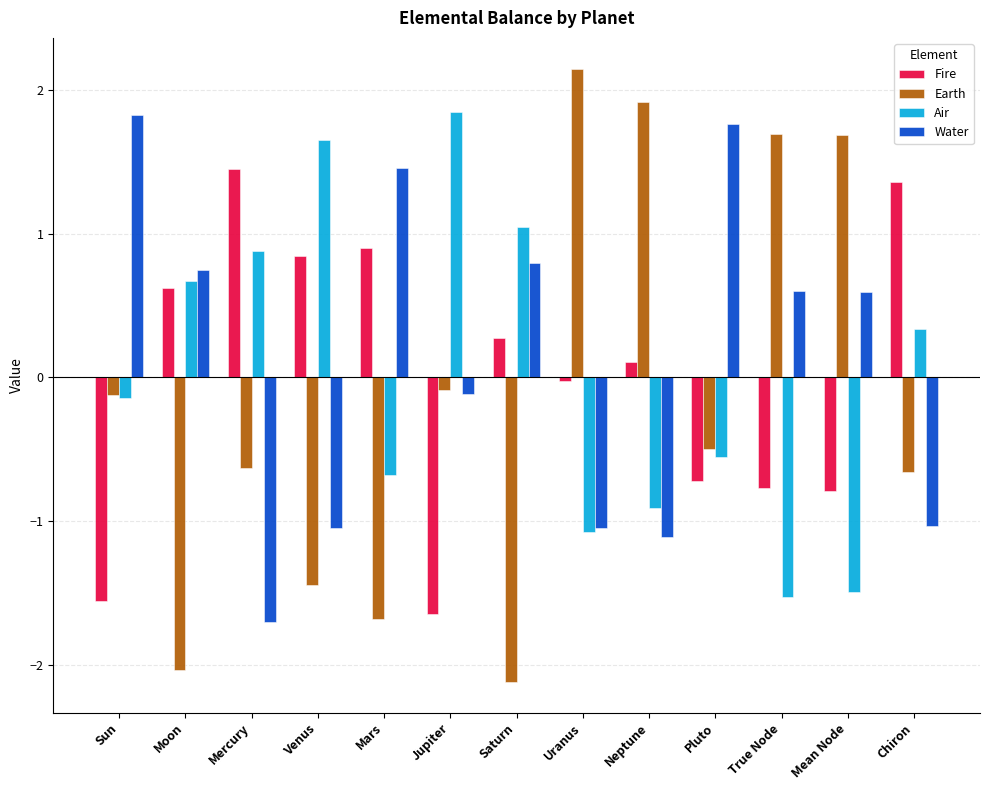

At which label does Earth reach its peak?

Uranus